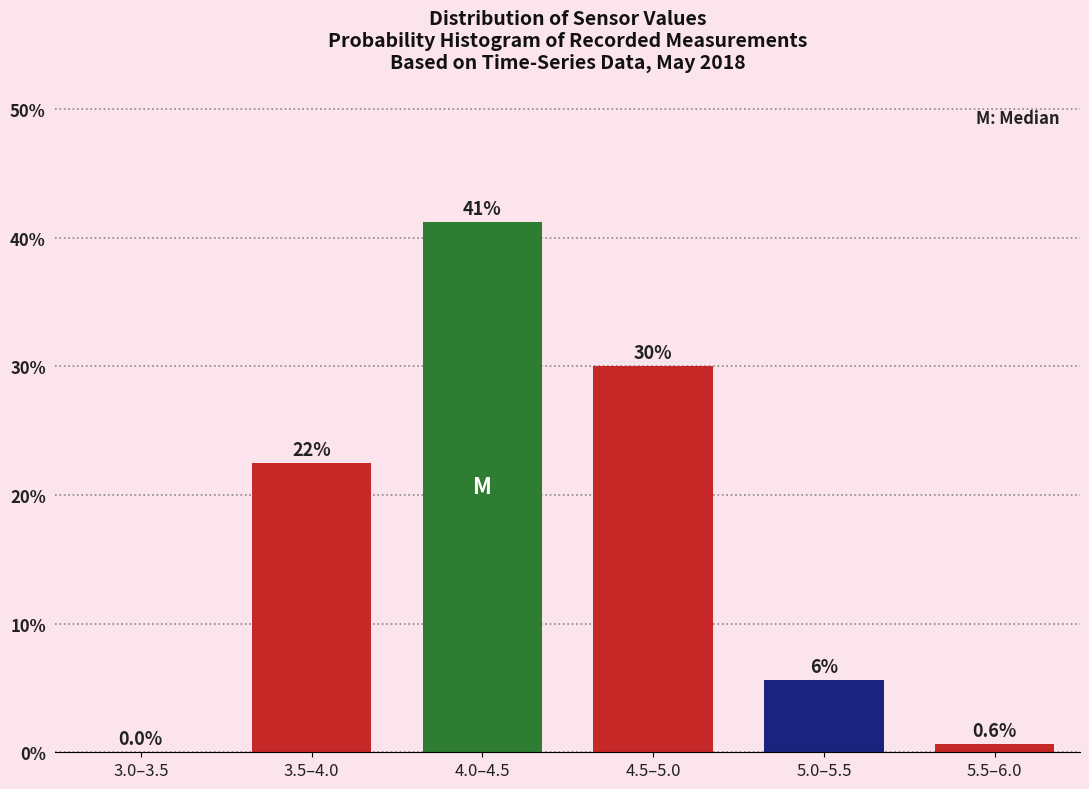

What value does the data have at 5.5–6.0?

0.6